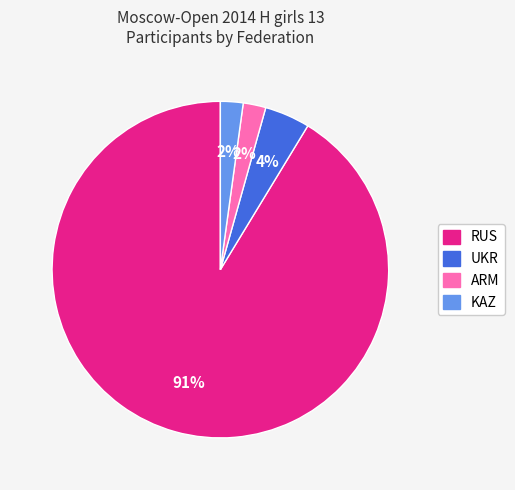

To the nearest percent, what is the difference between the UKR and ARM slice percentages?

2%